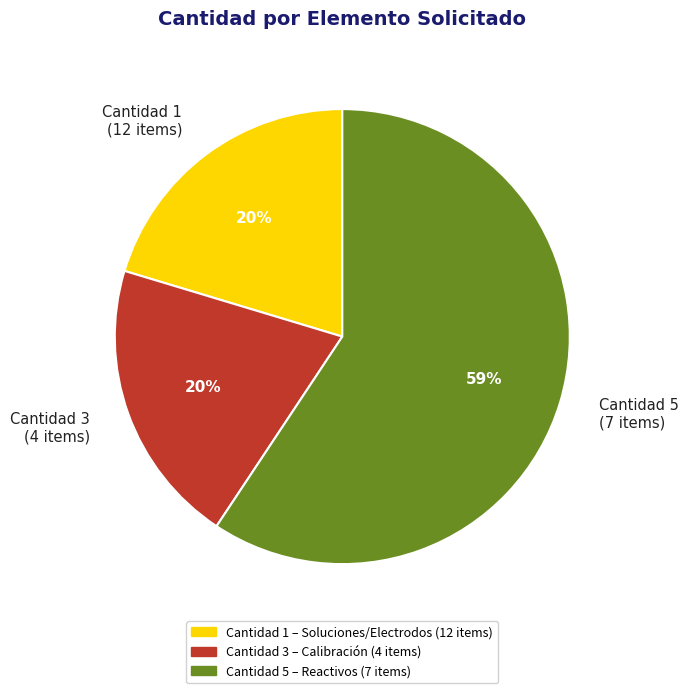

What is the ratio of the value at Cantidad 3 (4 items) to the value at Cantidad 5 (7 items)?

0.3